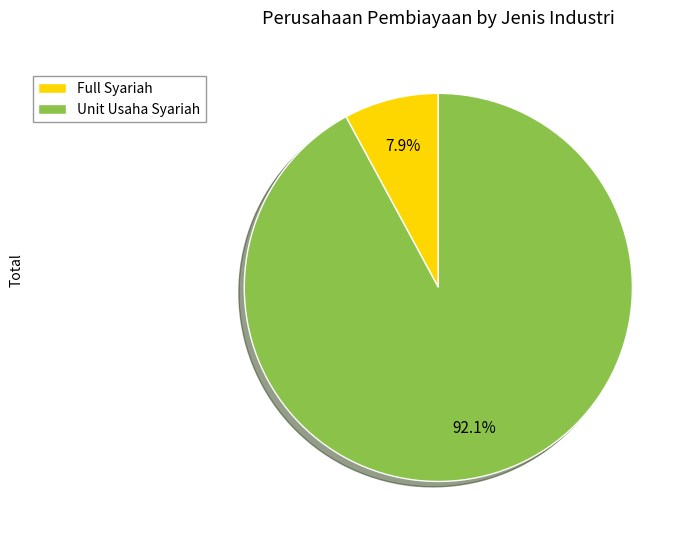

What is the ratio of the value at Unit Usaha Syariah to the value at Full Syariah?

11.7